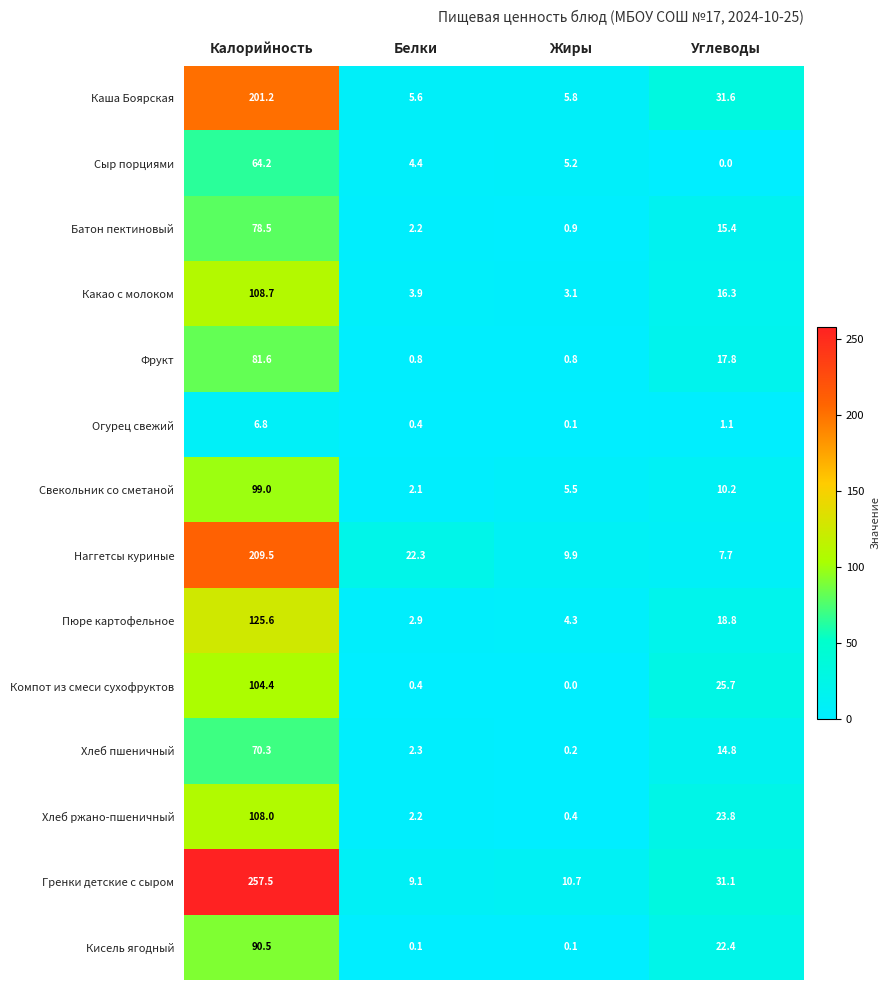

What is the total value across all series at Белки?

58.7